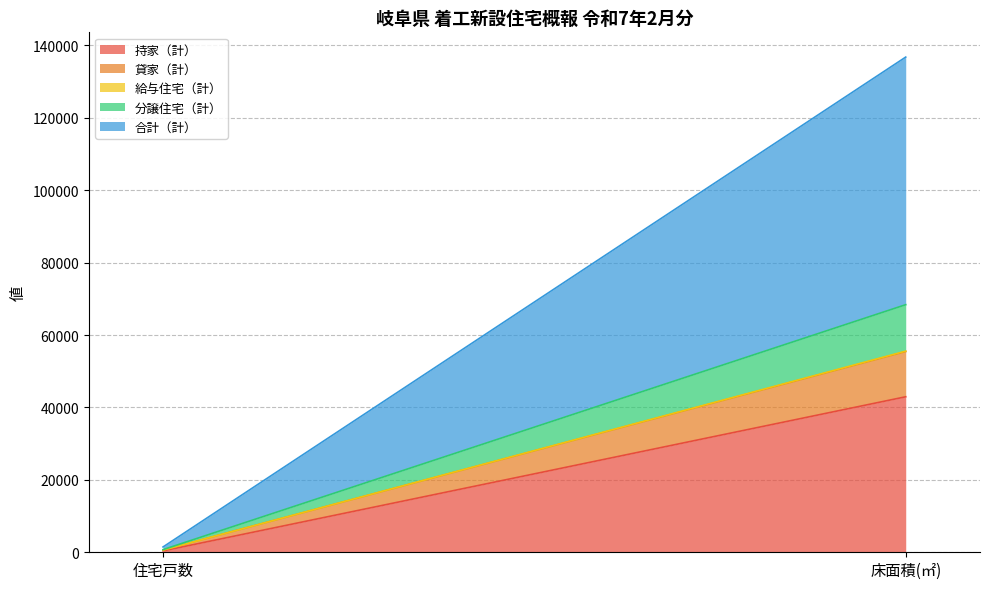

Reading right to left, what are all the values shown in this chart?

持家（計）: 床面積(㎡)=42945	住宅戸数=381
貸家（計）: 床面積(㎡)=12481	住宅戸数=235
給与住宅（計）: 床面積(㎡)=120	住宅戸数=1
分譲住宅（計）: 床面積(㎡)=12829	住宅戸数=117
合計（計）: 床面積(㎡)=68375	住宅戸数=734